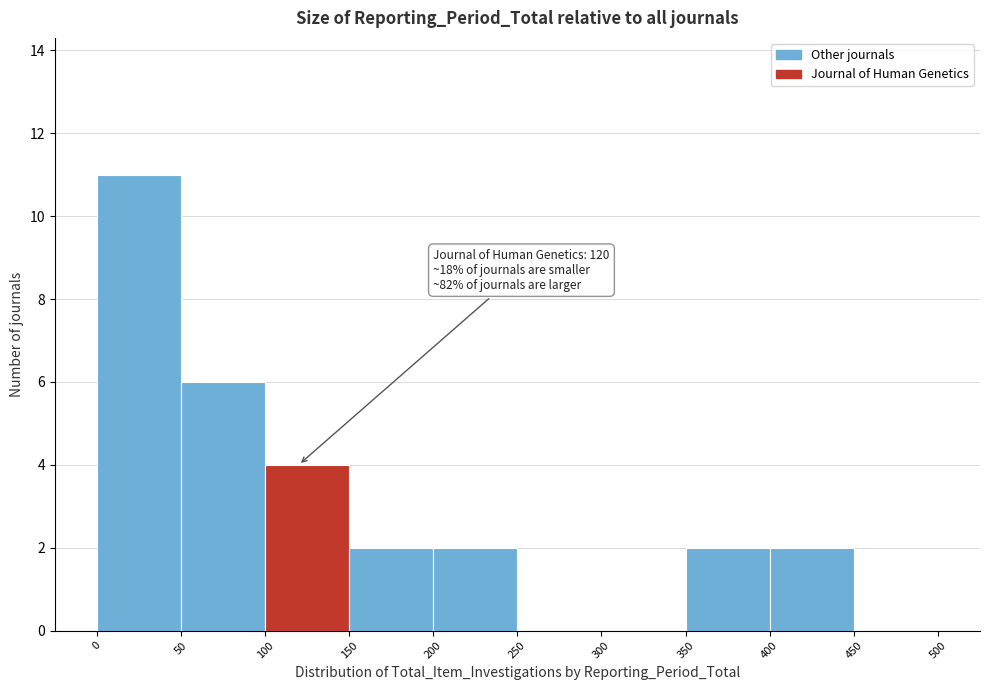

Which range on the x-axis has the tallest bar?

0 to 50